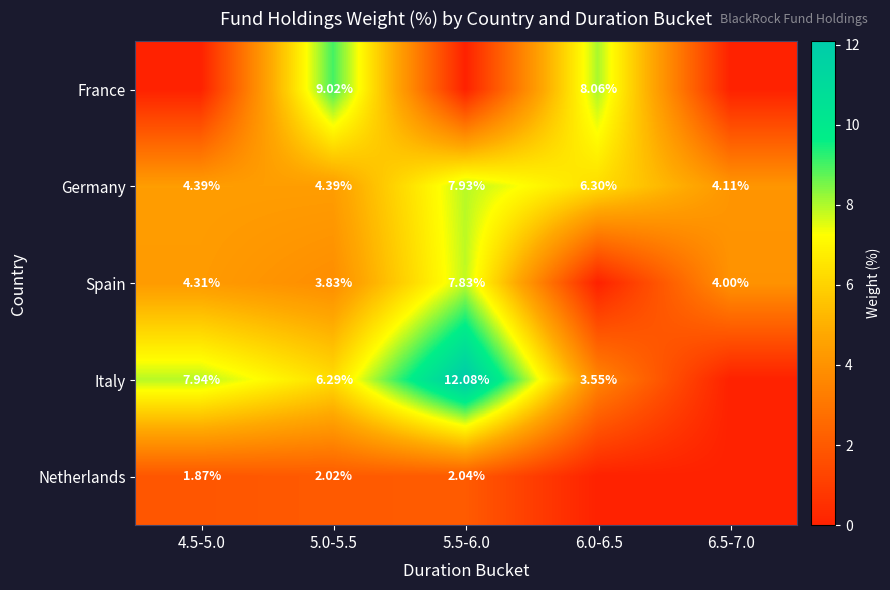

Between 4.5-5.0 and 5.5-6.0, which series saw the biggest shift?

Italy